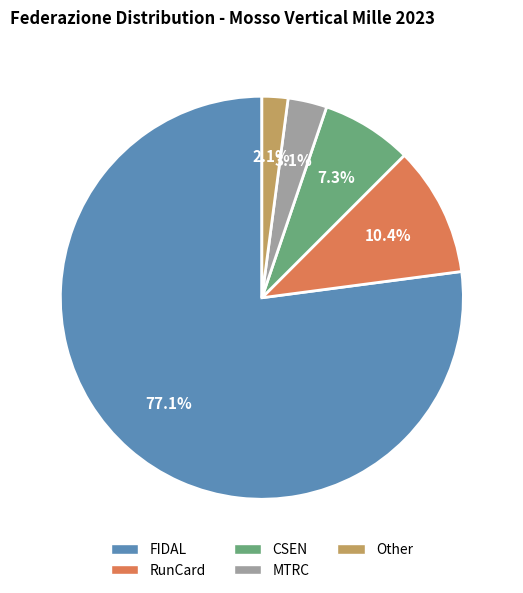

What is the smallest slice in the pie chart?

Other